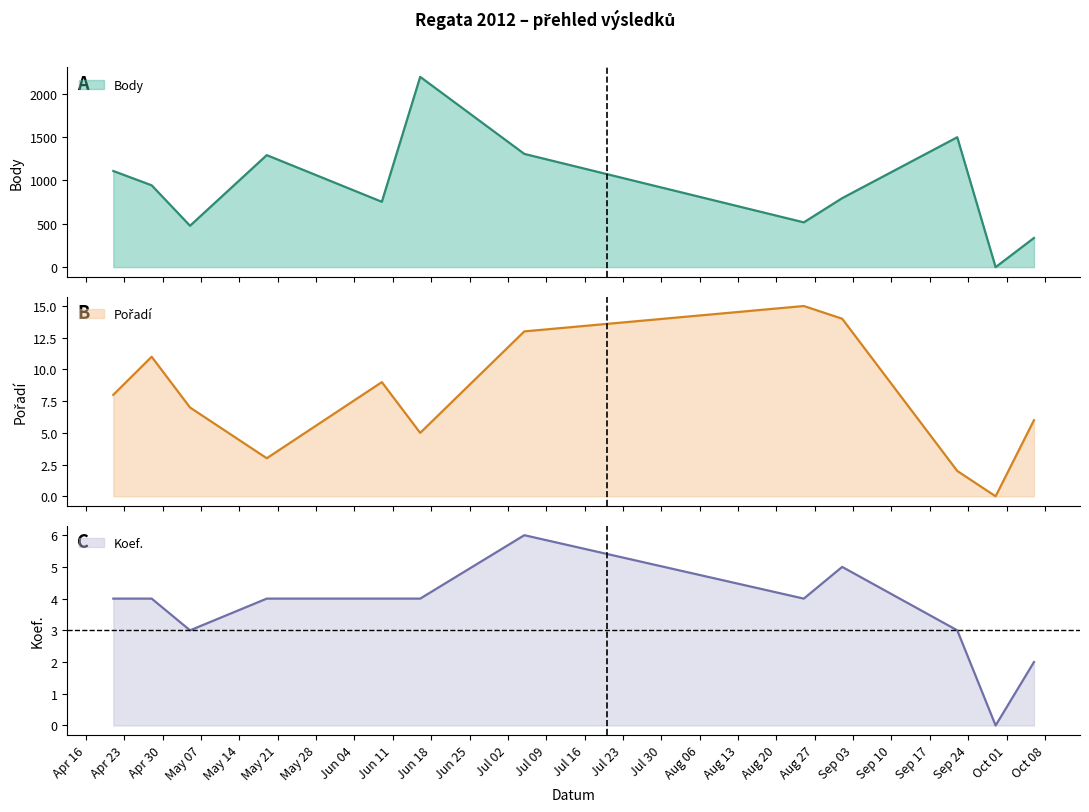

Reading right to left, transcribe all the data shown in this chart.

Body: 336	0	1497	795	516	1305	2193	753	1291	477	943	1108
Pořadí: 6	0	2	14	15	13	5	9	3	7	11	8
Koef.: 2	0	3	5	4	6	4	4	4	3	4	4